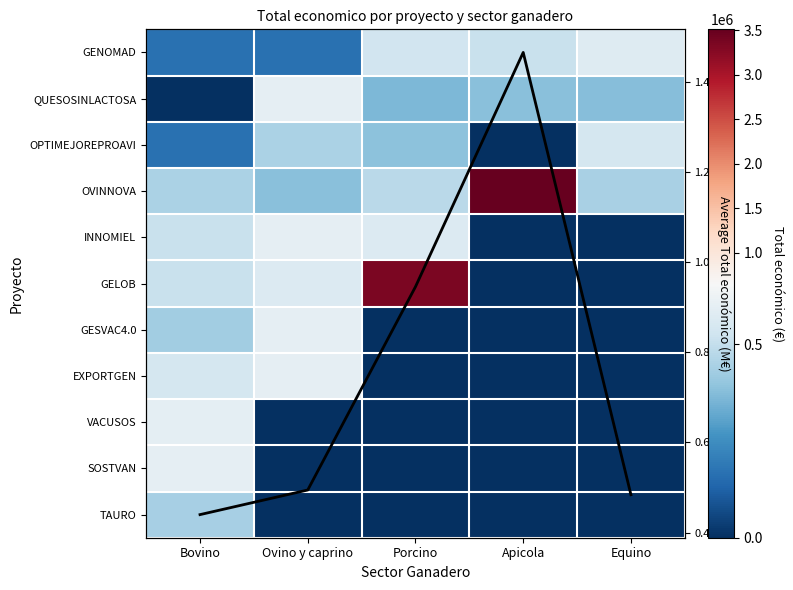

Where is Mean (M€) nearest to the value 0?

Bovino